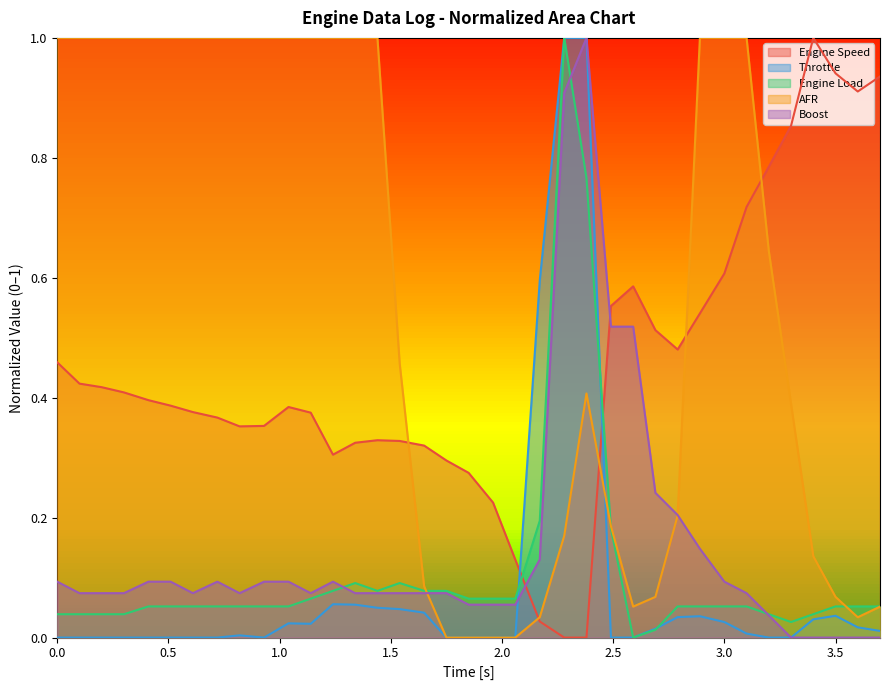

What is the difference between the highest and lowest values at 0.0?

1.0